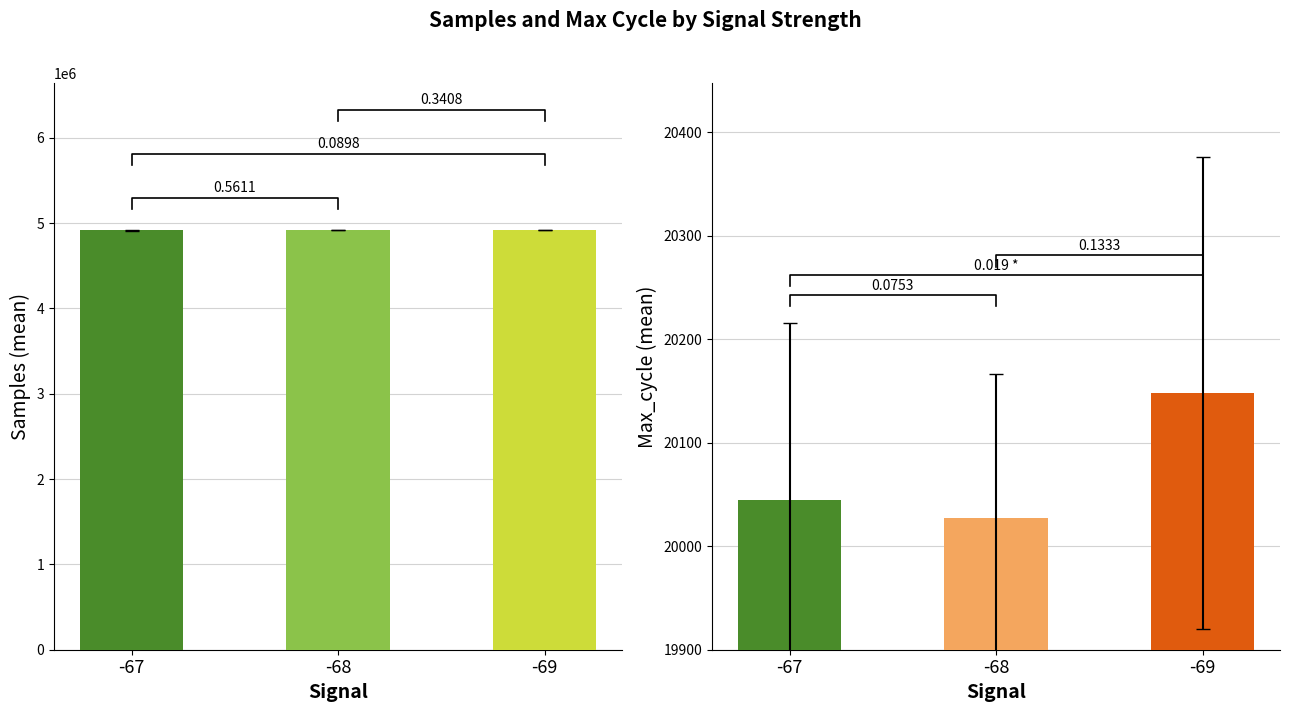

Are the bars horizontal?

No